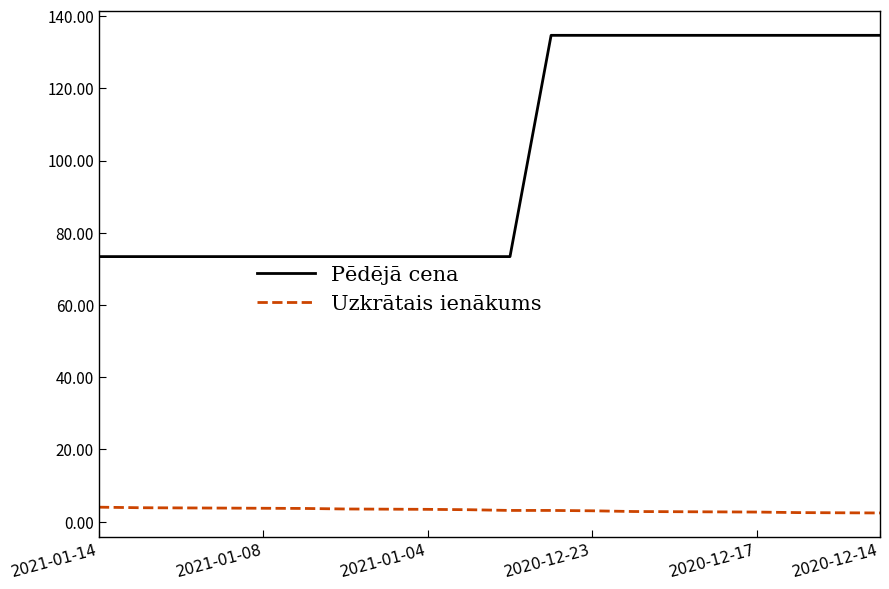

Rank the series by their average value, from lowest to highest.

Uzkrātais ienākums, Pēdējā cena